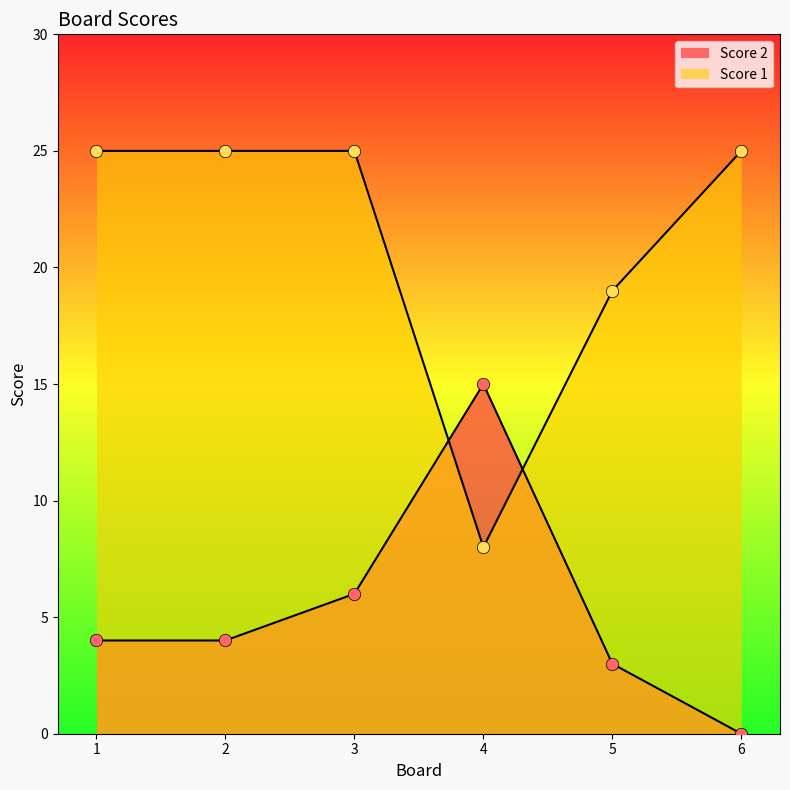

At which category is the sum across all series the highest?

3